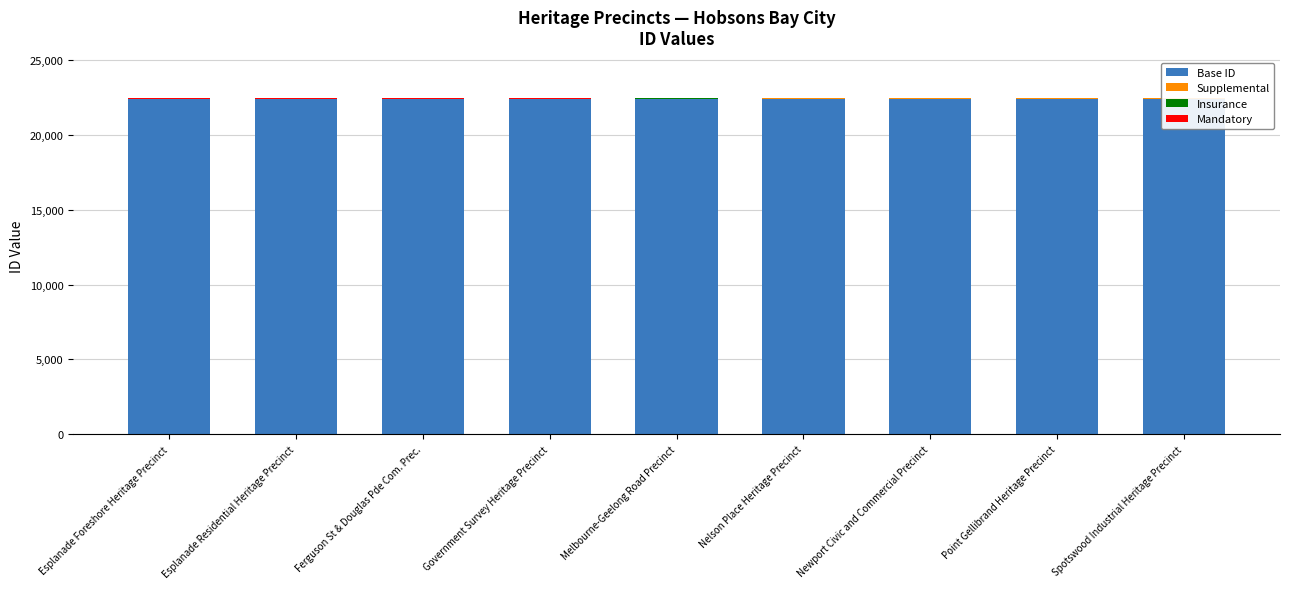

True or false: Insurance has a value of 12 at Esplanade Foreshore Heritage Precinct.

True